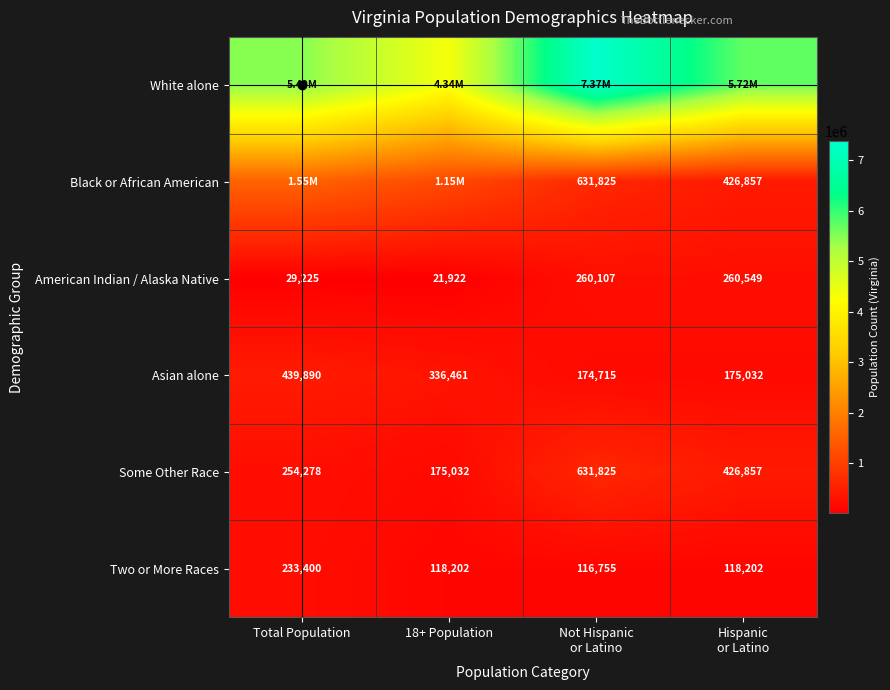

Which has a higher value, 18+ Population or Total Population?

Total Population